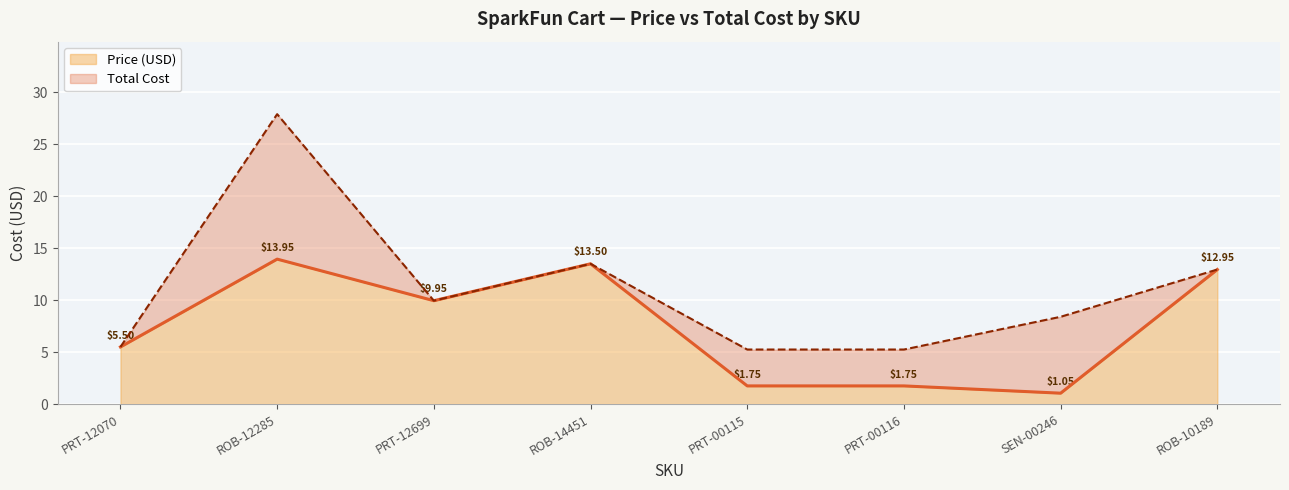

True or false: Total Cost and Price (USD) intersect in this chart.

False